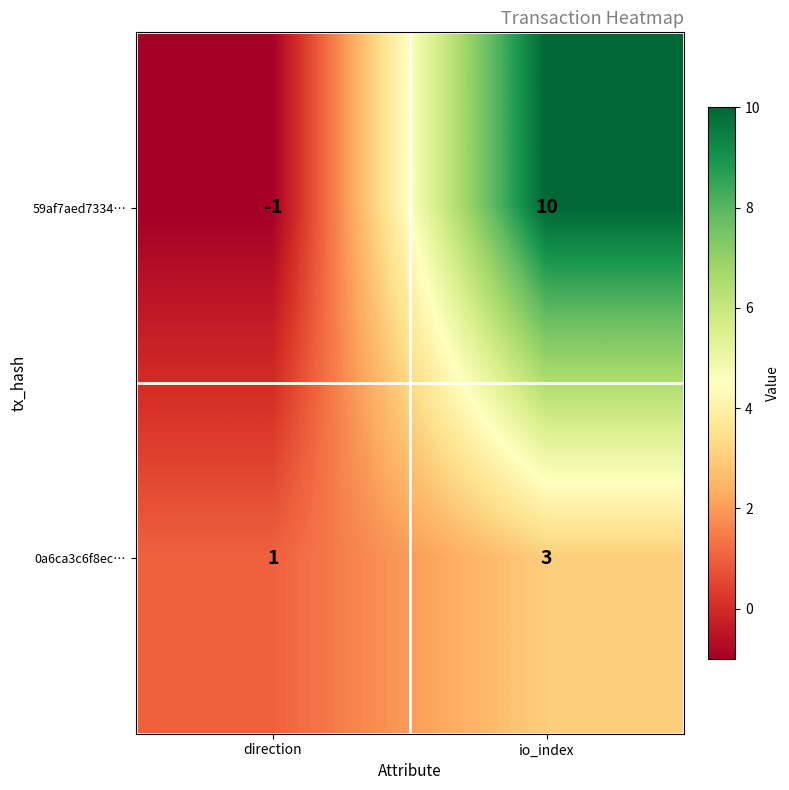

At which label is 0a6ca3c6f8ec… closest to 2?

direction